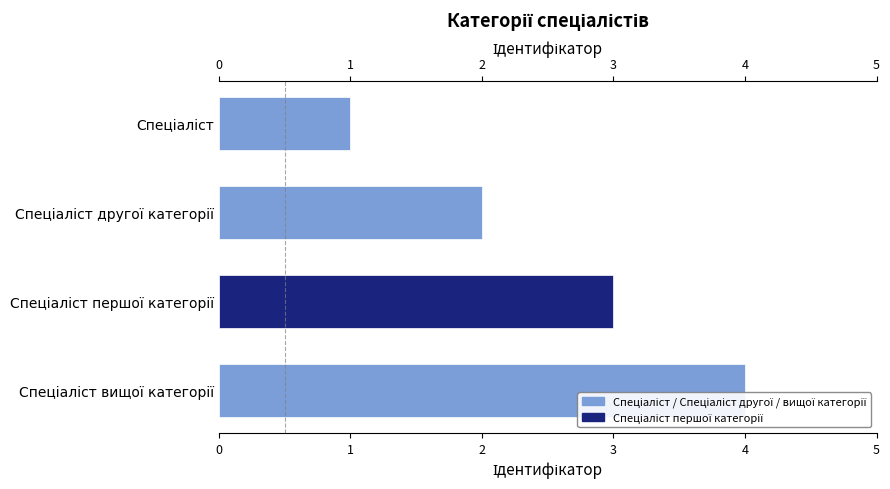

How many data points are above 3?

1